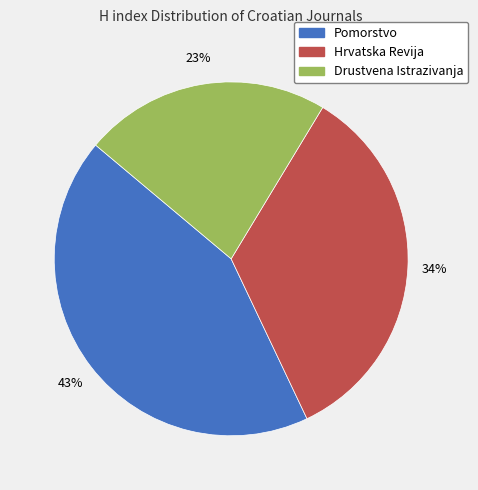

How many segments does this pie chart have?

3